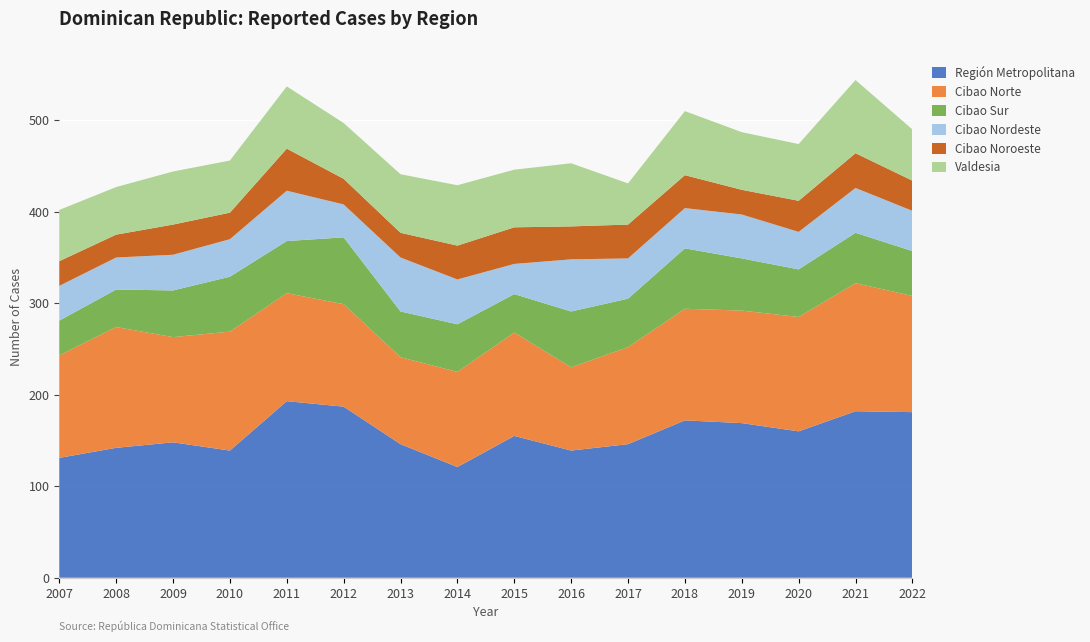

Reading left to right, extract all data points from this chart.

Región Metropolitana: 2007=131	2008=142	2009=148	2010=139	2011=193	2012=187	2013=146	2014=121	2015=155	2016=139	2017=146	2018=172	2019=169	2020=160	2021=182	2022=181
Cibao Norte: 2007=112	2008=132	2009=115	2010=130	2011=118	2012=112	2013=95	2014=104	2015=113	2016=91	2017=106	2018=122	2019=123	2020=125	2021=140	2022=127
Cibao Sur: 2007=38	2008=41	2009=51	2010=60	2011=57	2012=73	2013=50	2014=52	2015=42	2016=61	2017=53	2018=66	2019=57	2020=52	2021=55	2022=49
Cibao Nordeste: 2007=38	2008=35	2009=39	2010=41	2011=55	2012=36	2013=59	2014=49	2015=33	2016=57	2017=44	2018=44	2019=48	2020=41	2021=49	2022=44
Cibao Noroeste: 2007=27	2008=25	2009=33	2010=29	2011=46	2012=28	2013=27	2014=37	2015=40	2016=36	2017=37	2018=36	2019=27	2020=34	2021=38	2022=33
Valdesia: 2007=56	2008=52	2009=58	2010=57	2011=68	2012=61	2013=64	2014=66	2015=63	2016=69	2017=45	2018=70	2019=63	2020=62	2021=80	2022=56